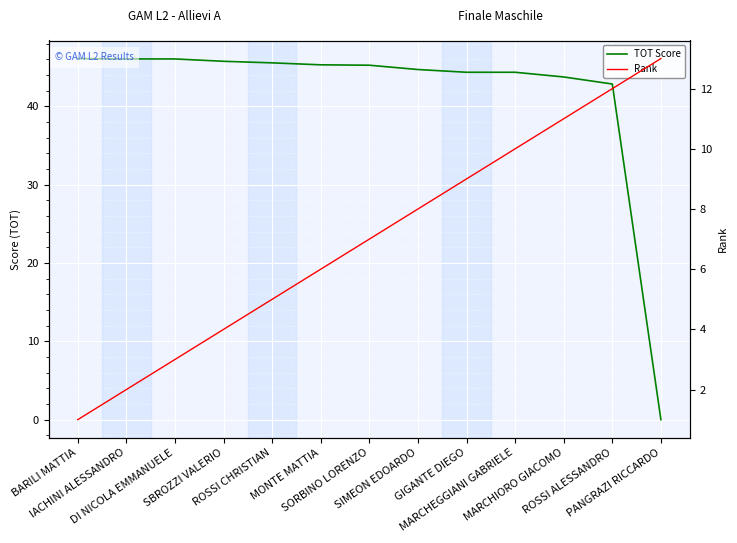

Which label corresponds to the smallest value in the chart?

PANGRAZI RICCARDO